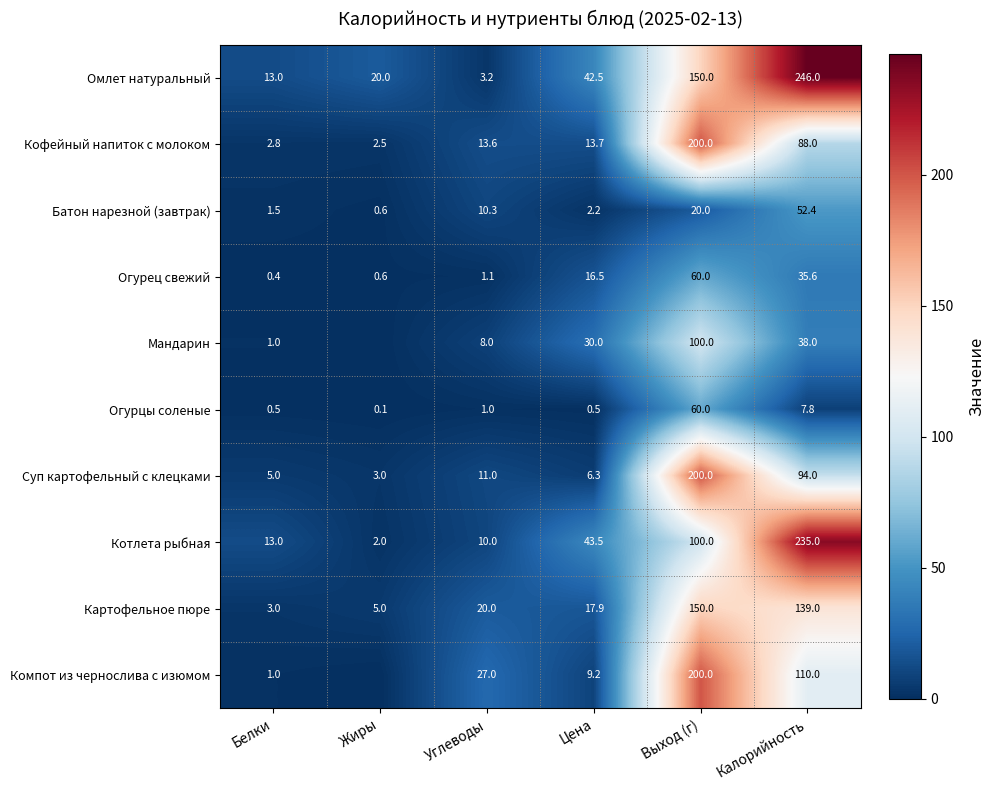

Between Цена and Выход (г), which series saw the biggest shift?

Суп картофельный с клецками